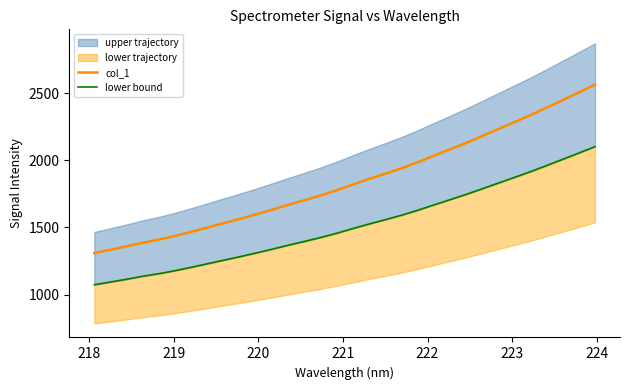

True or false: lower bound has a value of 1622.8 at 221.

False